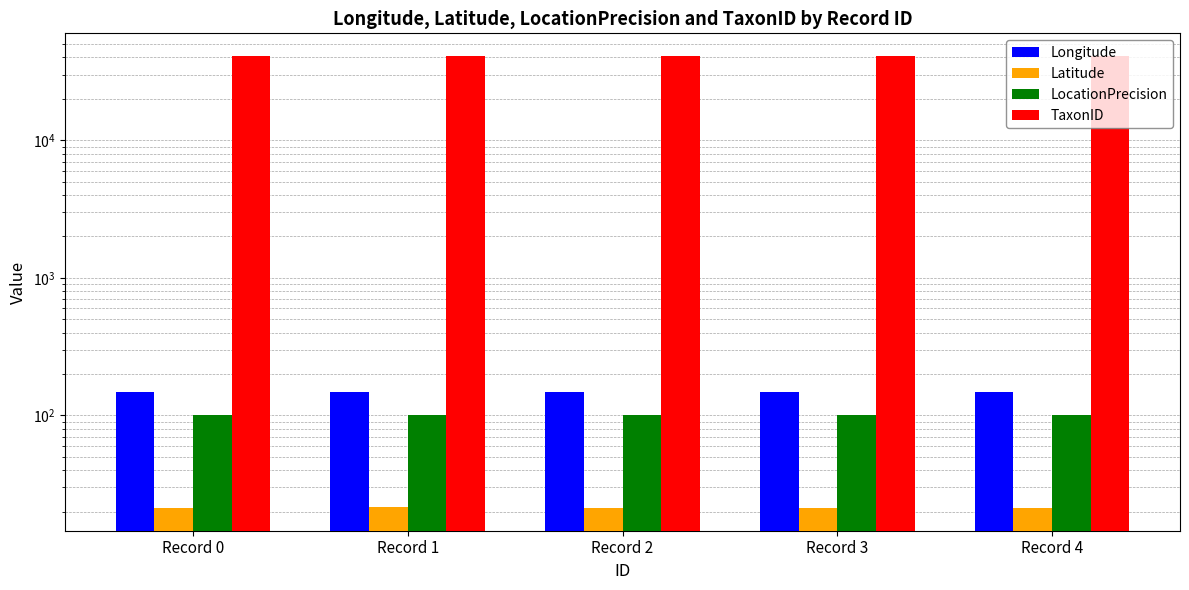

How many groups of bars are there?

5